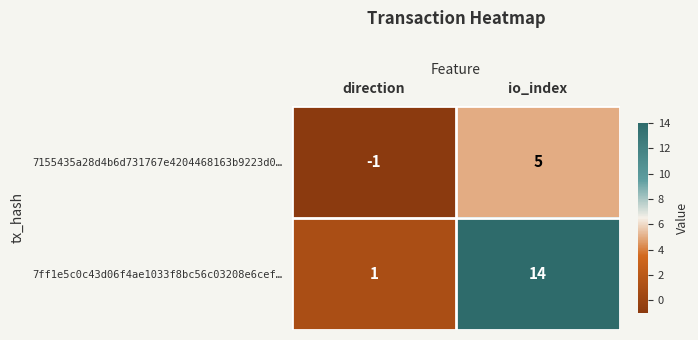

List the series in order of their peak value, lowest first.

7155435a28d4b6d731767e4204468163b9223d0…, 7ff1e5c0c43d06f4ae1033f8bc56c03208e6cef…